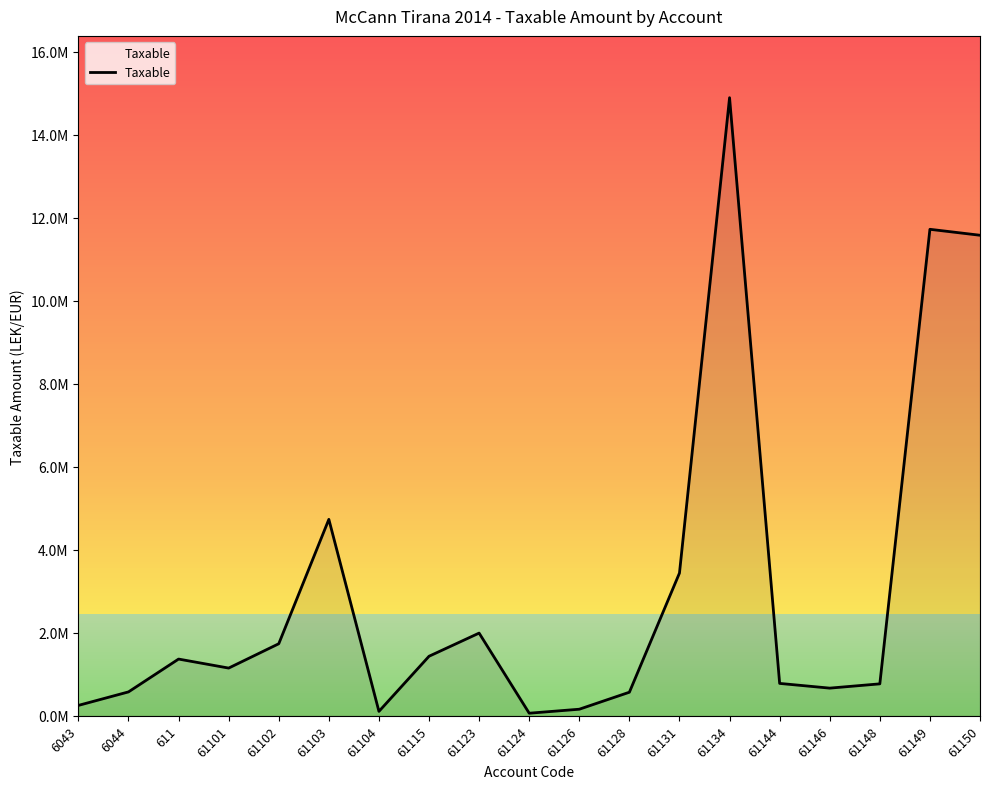

What is the greatest value displayed?

14887859.8